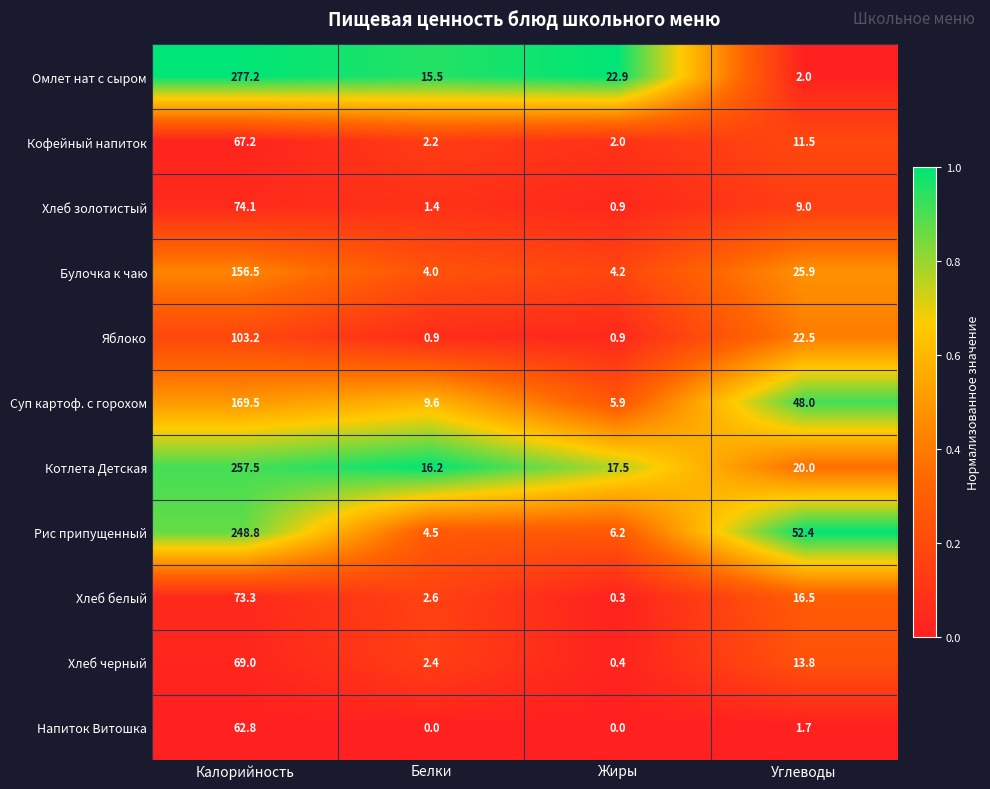

Rank the series at Белки from lowest to highest value.

Напиток Витошка, Яблоко, Хлеб золотистый, Кофейный напиток, Хлеб черный, Хлеб белый, Булочка к чаю, Рис припущенный, Суп картоф. с горохом, Омлет нат с сыром, Котлета Детская